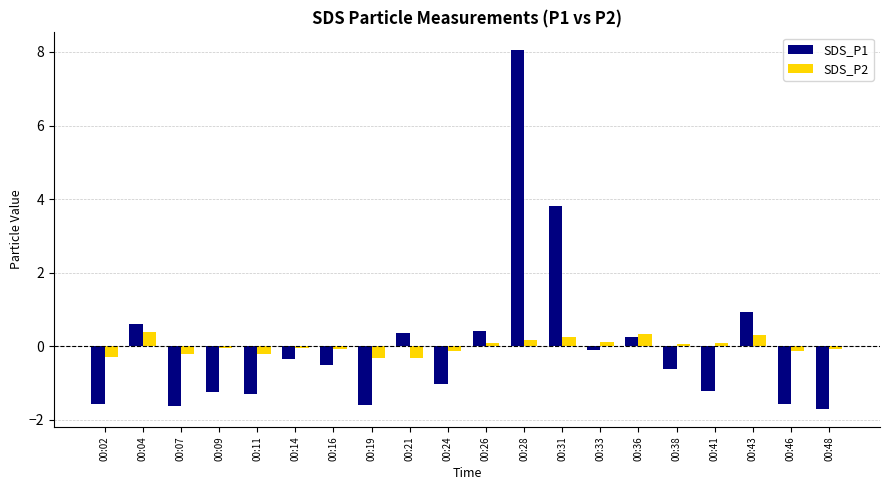

What is the difference between the SDS_P2 values at 00:43 and 00:11?

0.5